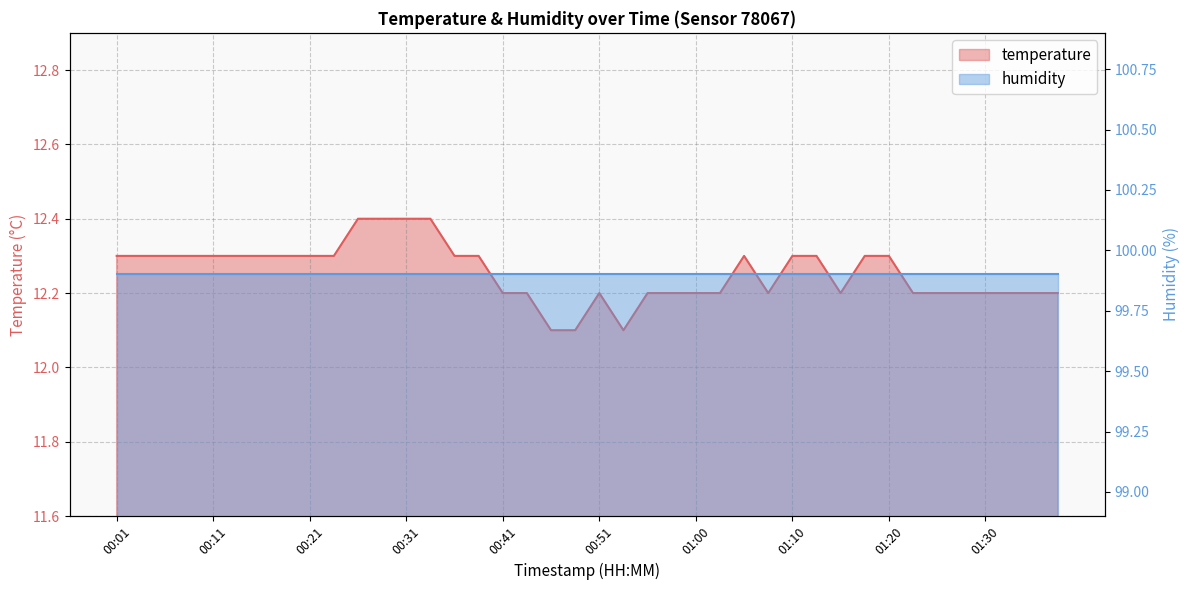

List the labels in order of value, smallest first.

00:46, 00:48, 00:53, 00:41, 00:43, 00:51, 00:55, 00:58, 01:00, 01:03, 01:08, 01:15, 01:22, 01:25, 01:27, 01:30, 01:32, 01:35, 01:37, 00:01, 00:04, 00:06, 00:09, 00:11, 00:14, 00:16, 00:19, 00:21, 00:24, 00:36, 00:38, 01:05, 01:10, 01:13, 01:17, 01:20, 00:26, 00:28, 00:31, 00:33